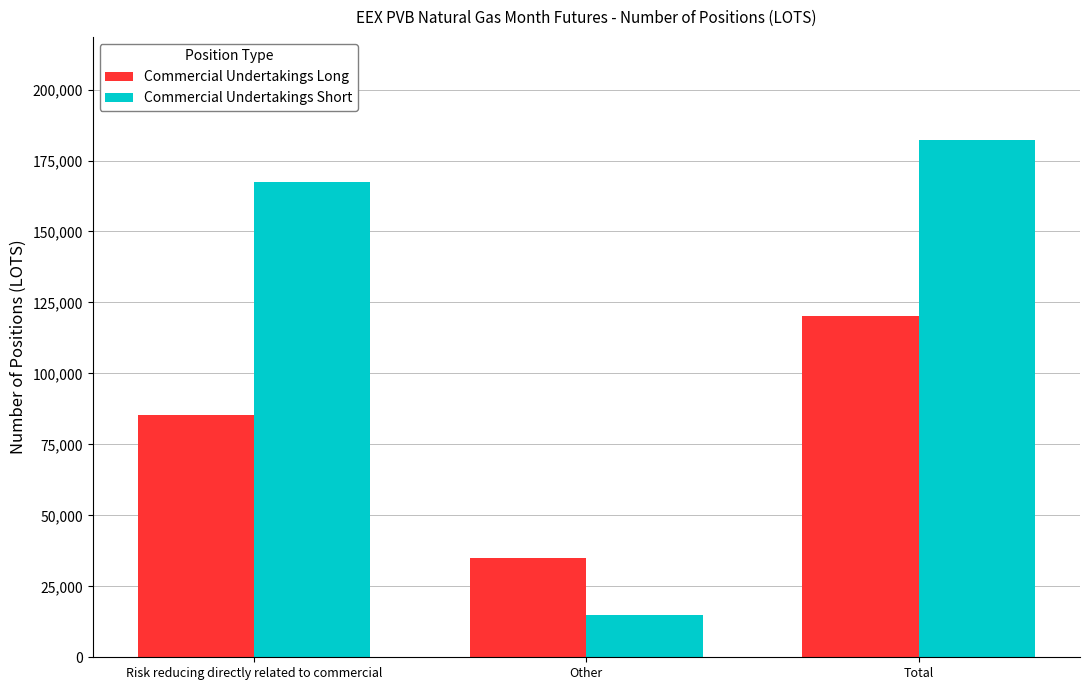

How many distinct data groups are displayed?

2